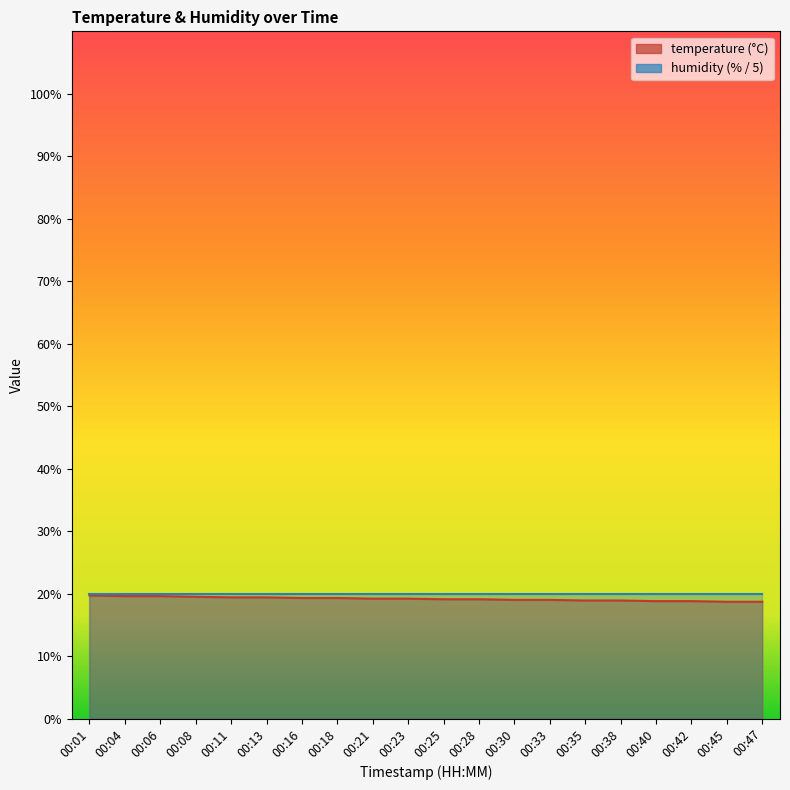

What is the difference between the maximum and minimum values?

1.0